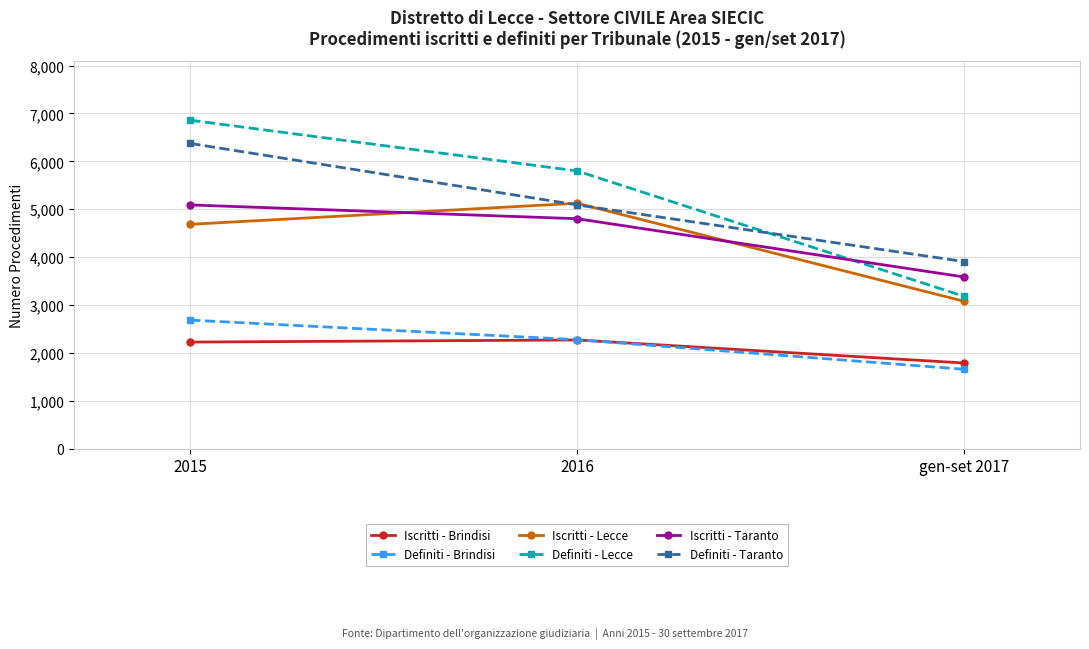

Does the chart have visible grid lines?

Yes